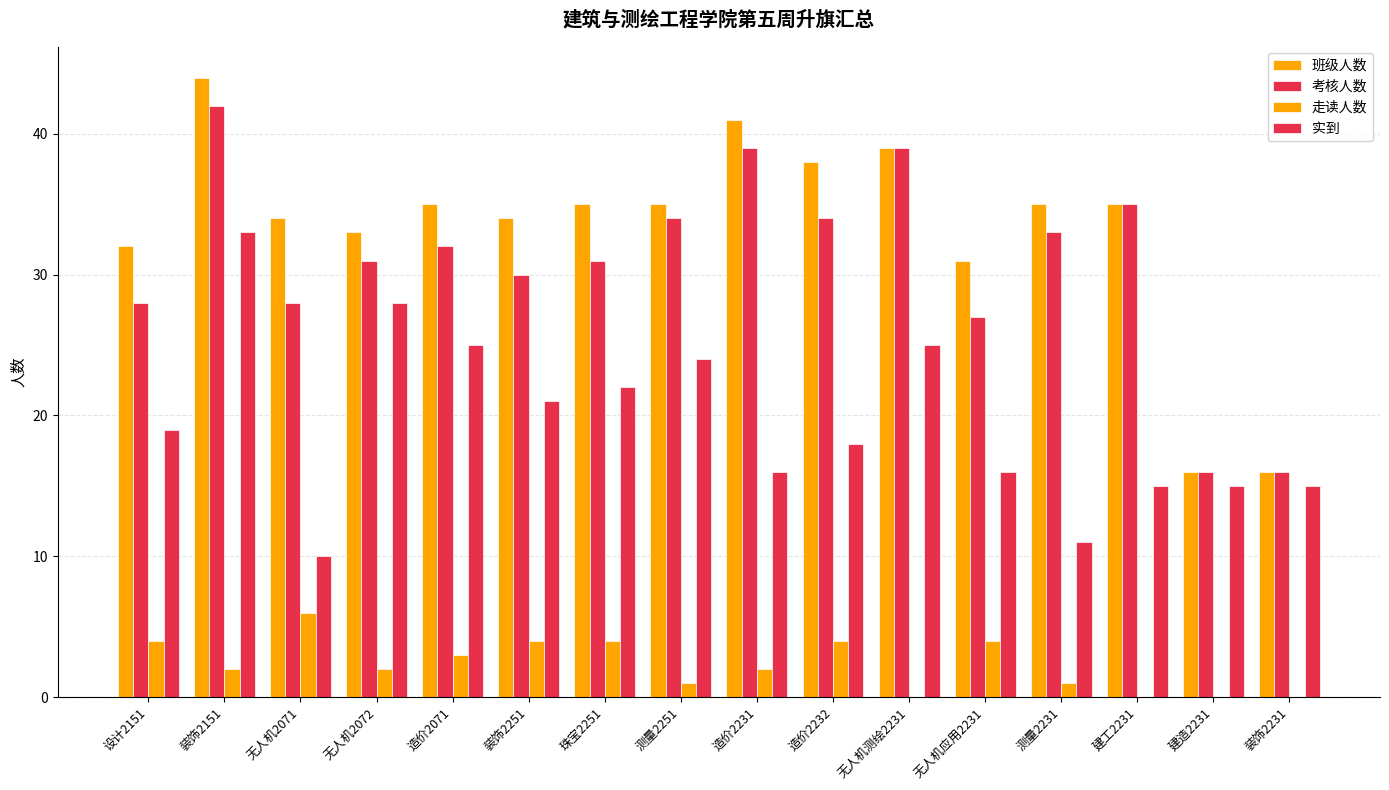

Reading left to right, what are all the values shown in this chart?

班级人数: 设计2151=32	装饰2151=44	无人机2071=34	无人机2072=33	造价2071=35	装饰2251=34	珠宝2251=35	测量2251=35	造价2231=41	造价2232=38	无人机测绘2231=39	无人机应用2231=31	测量2231=35	建工2231=35	建造2231=16	装饰2231=16
考核人数: 设计2151=28	装饰2151=42	无人机2071=28	无人机2072=31	造价2071=32	装饰2251=30	珠宝2251=31	测量2251=34	造价2231=39	造价2232=34	无人机测绘2231=39	无人机应用2231=27	测量2231=33	建工2231=35	建造2231=16	装饰2231=16
走读人数: 设计2151=4	装饰2151=2	无人机2071=6	无人机2072=2	造价2071=3	装饰2251=4	珠宝2251=4	测量2251=1	造价2231=2	造价2232=4	无人机测绘2231=0	无人机应用2231=4	测量2231=1	建工2231=0	建造2231=0	装饰2231=0
实到: 设计2151=19	装饰2151=33	无人机2071=10	无人机2072=28	造价2071=25	装饰2251=21	珠宝2251=22	测量2251=24	造价2231=16	造价2232=18	无人机测绘2231=25	无人机应用2231=16	测量2231=11	建工2231=15	建造2231=15	装饰2231=15